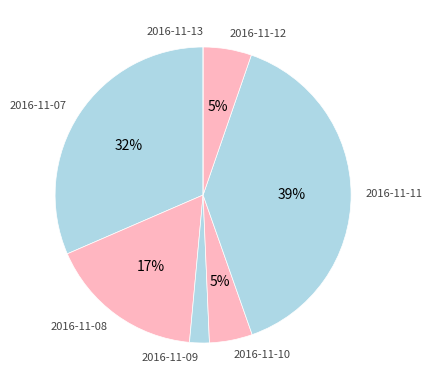

Combined, do 2016-11-10 and 2016-11-12 account for over 50%?

No